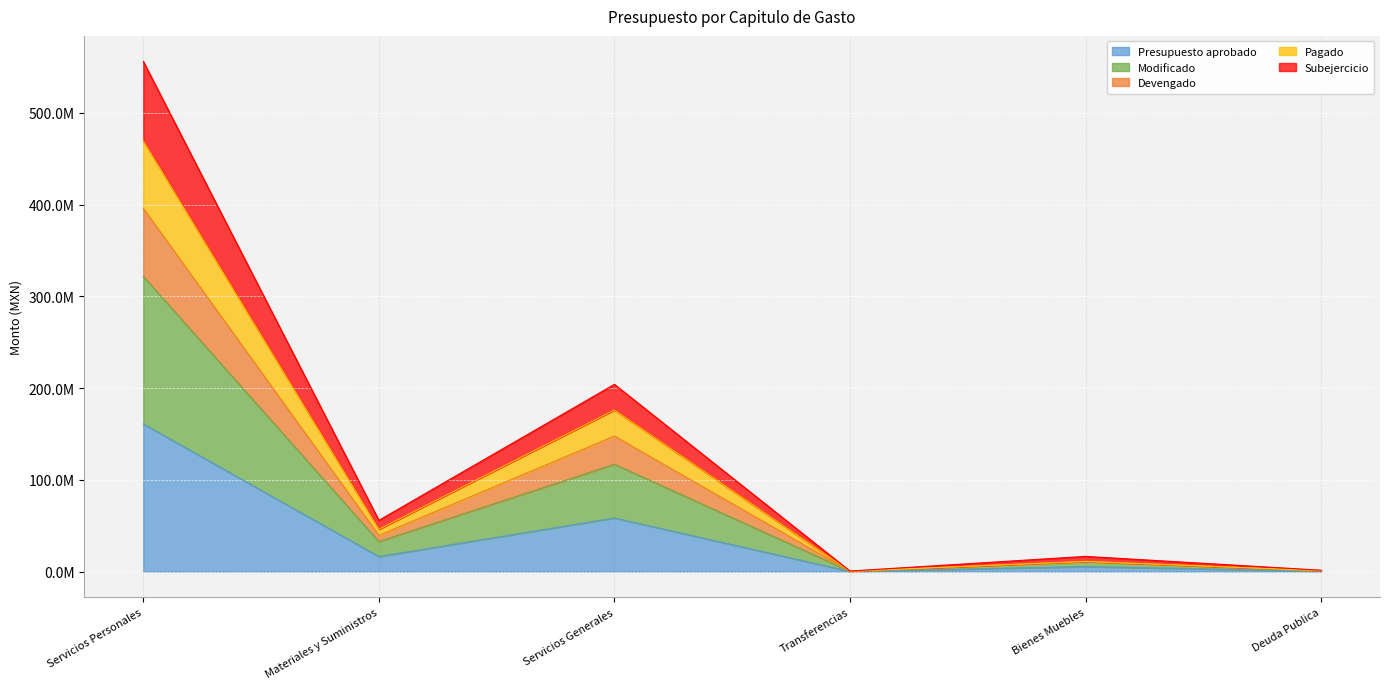

Rank the categories by Devengado value from highest to lowest.

Servicios Personales, Servicios Generales, Materiales y Suministros, Bienes Muebles, Deuda Publica, Transferencias